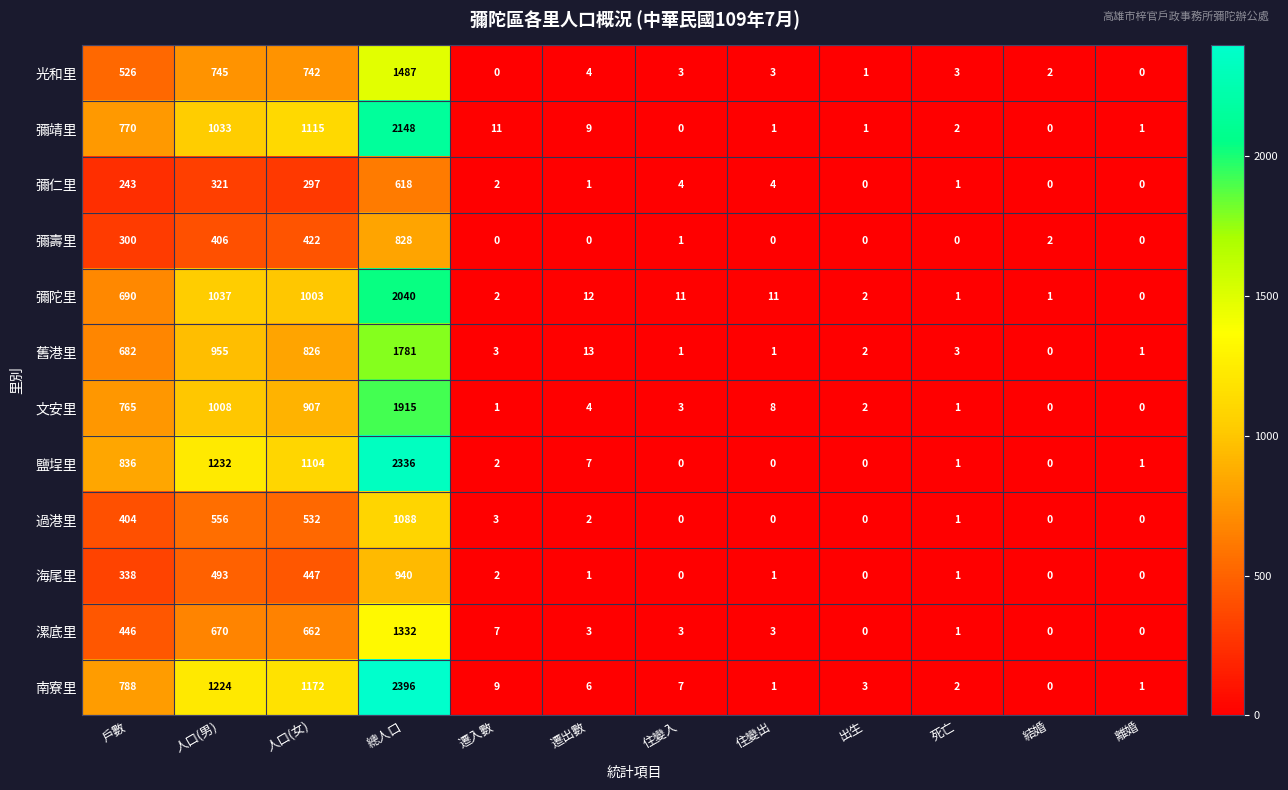

List the series in order of their peak value, highest first.

南寮里, 鹽埕里, 彌靖里, 彌陀里, 文安里, 舊港里, 光和里, 漯底里, 過港里, 海尾里, 彌壽里, 彌仁里